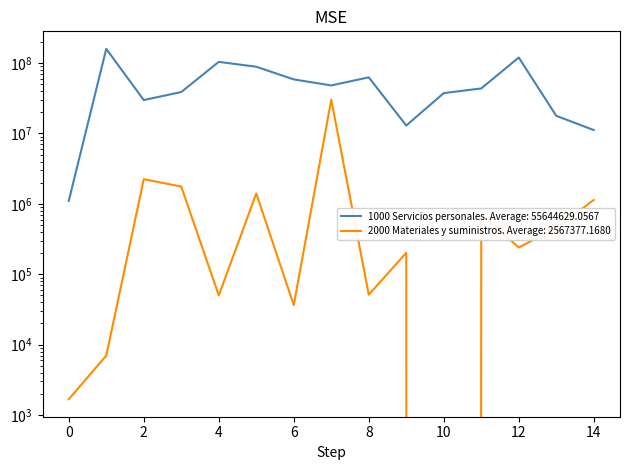

What is the difference between the values at 14 and 11?

32456403.9